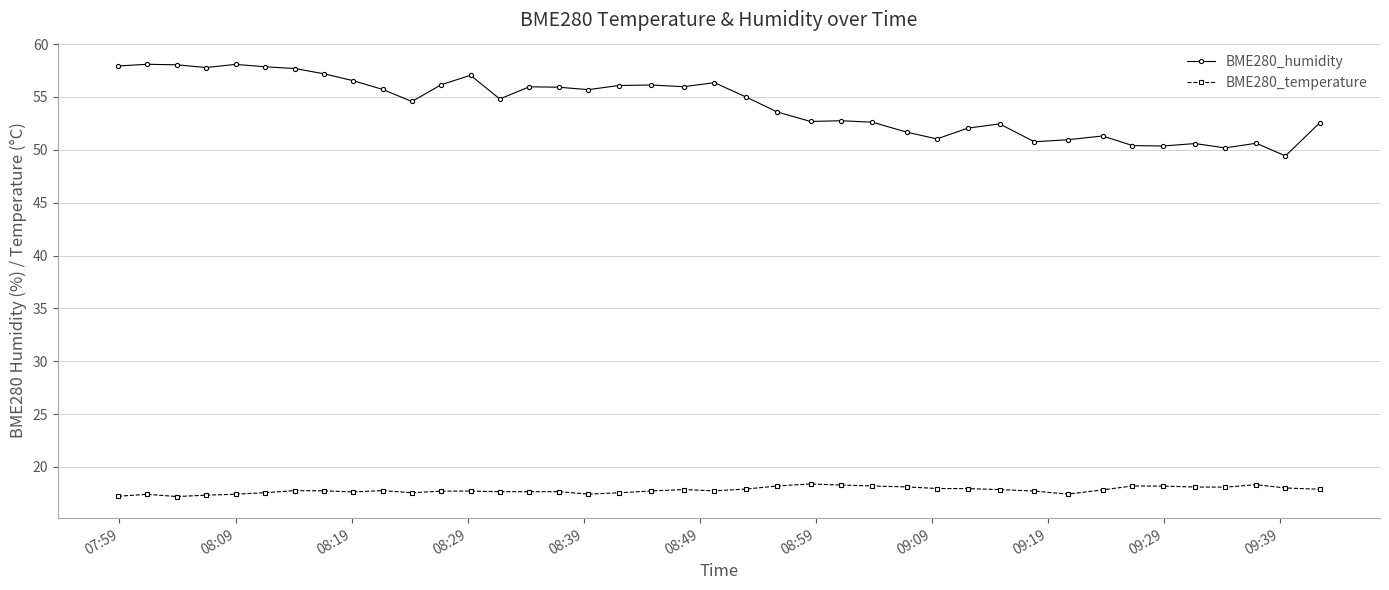

Which series has the widest spread of values?

BME280_humidity